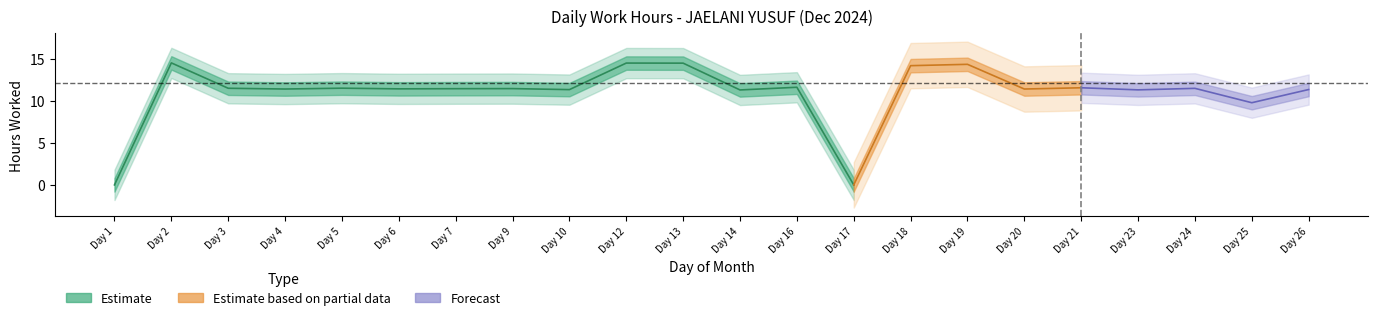

The chart shows a value of 11.3 at 26. True or false?

True